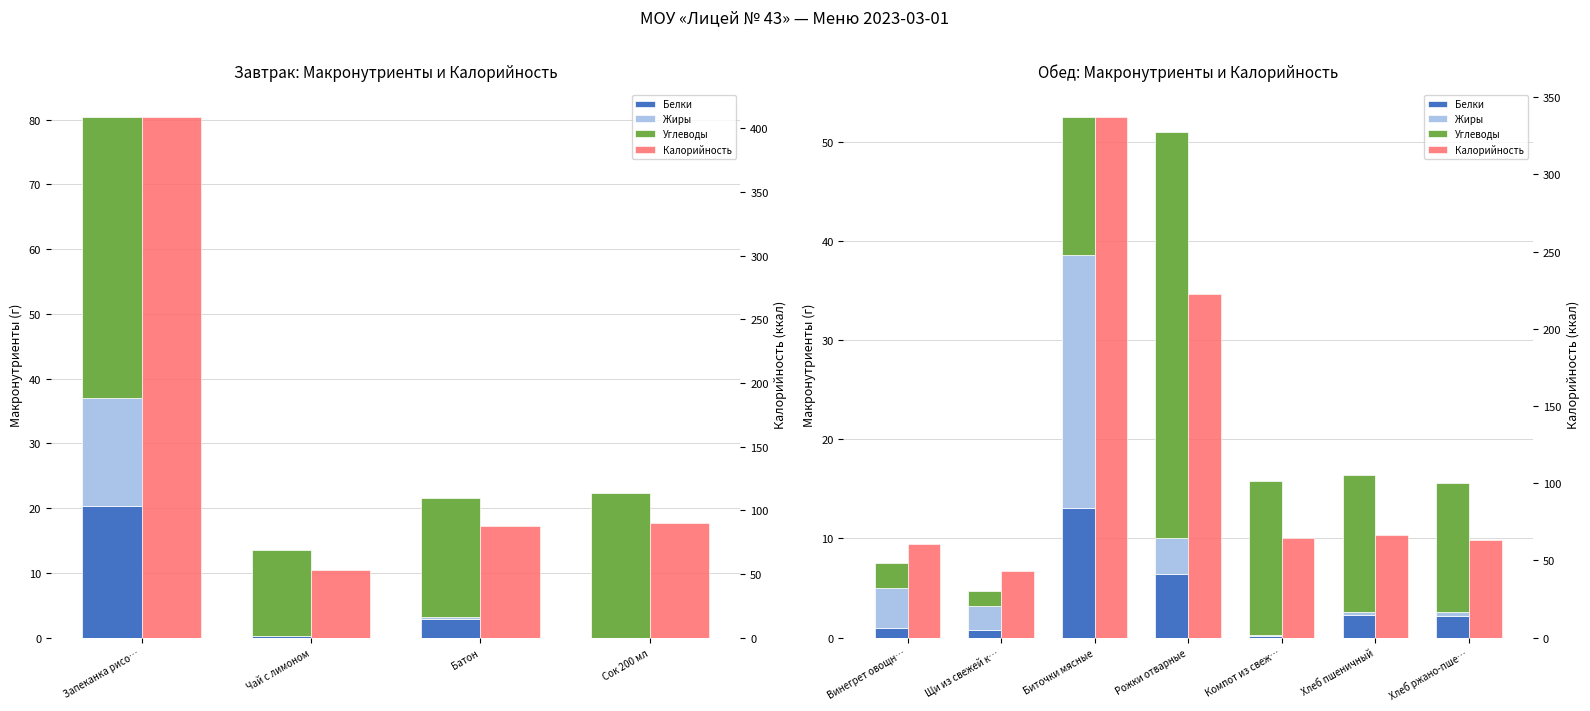

What is the maximum value for Углеводы?

40.9